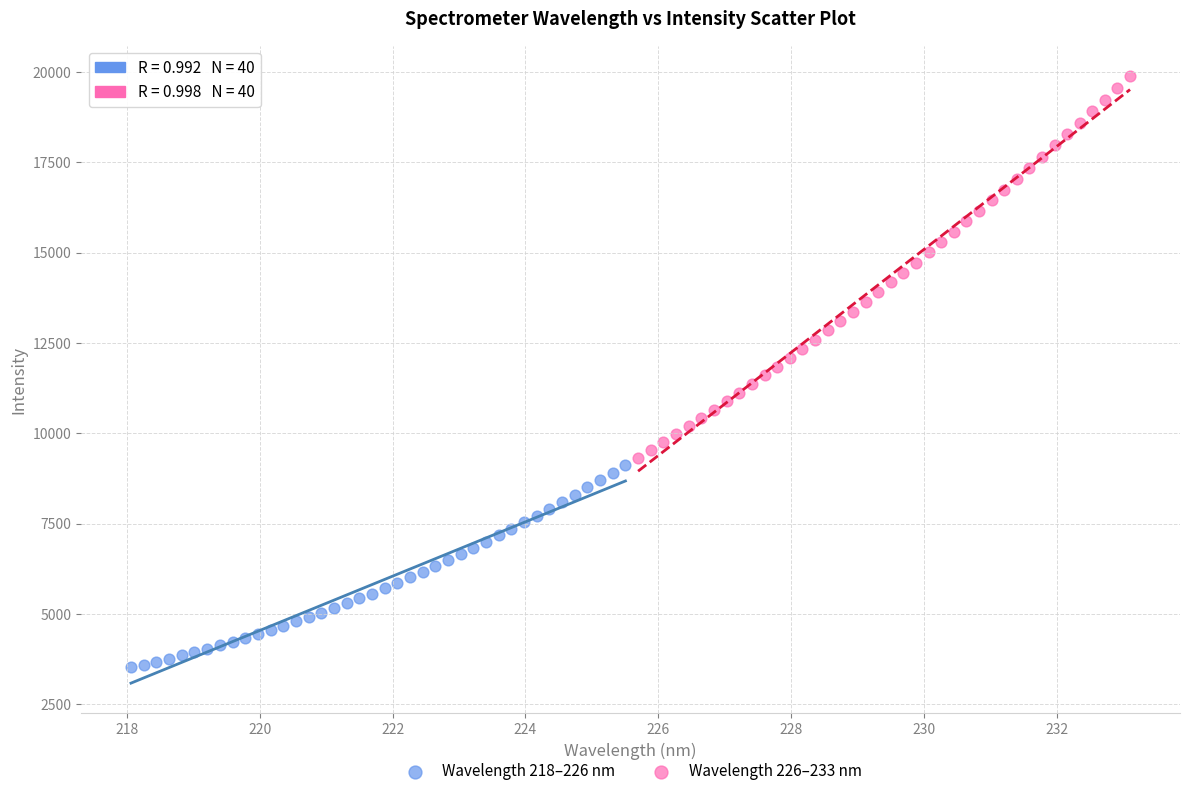

Which series has the widest spread of Y values?

Wavelength 226–233 nm